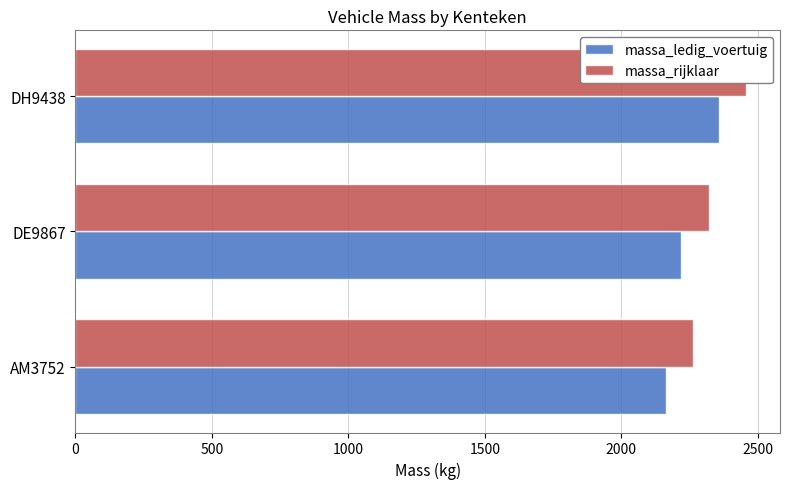

Rank the series by their average value, from highest to lowest.

massa_rijklaar, massa_ledig_voertuig